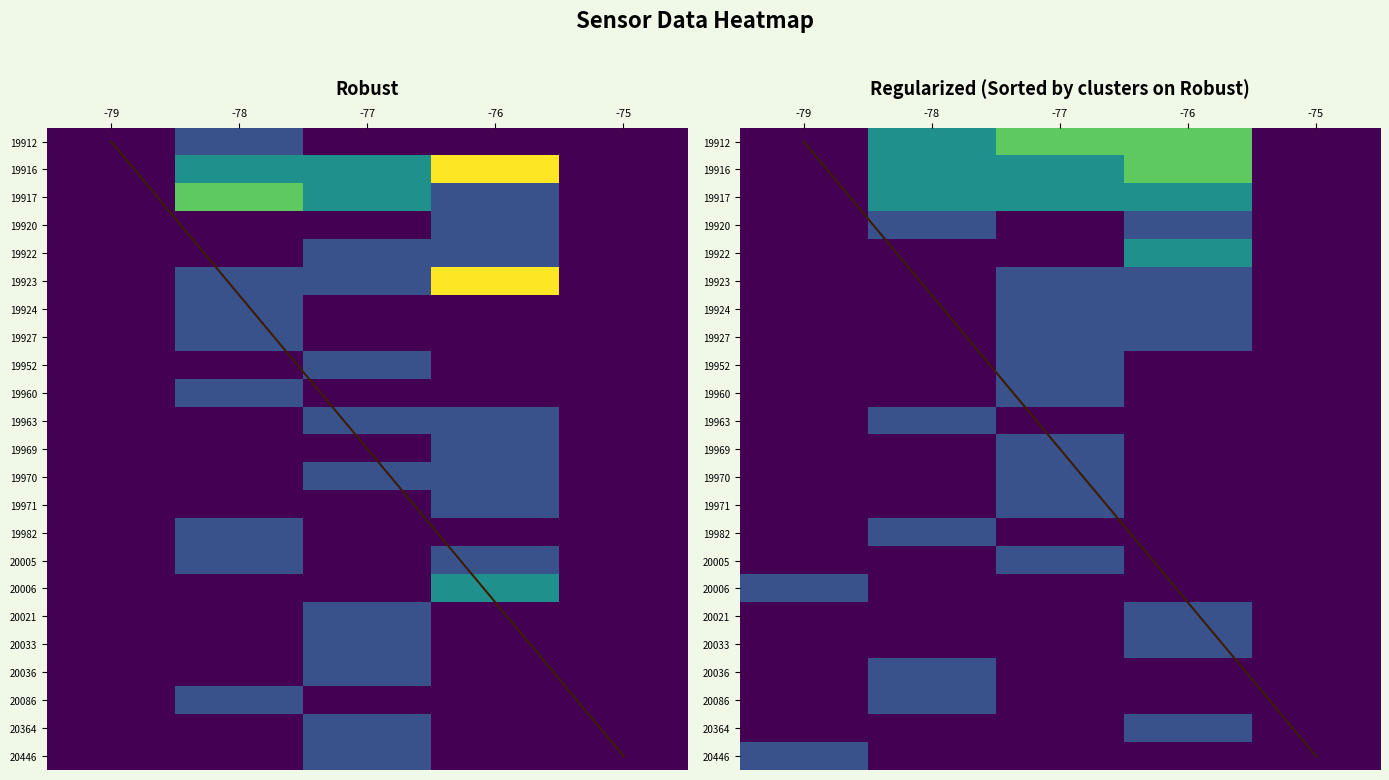

True or false: 19960 has a value of 0 at -76.

True